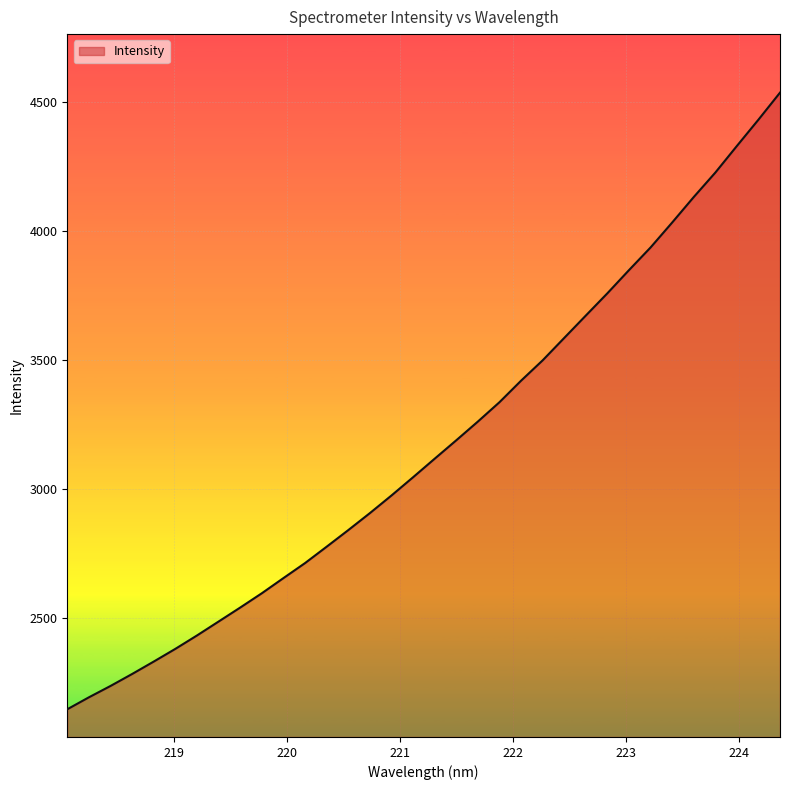

What is the difference between the maximum and minimum values?

2390.2